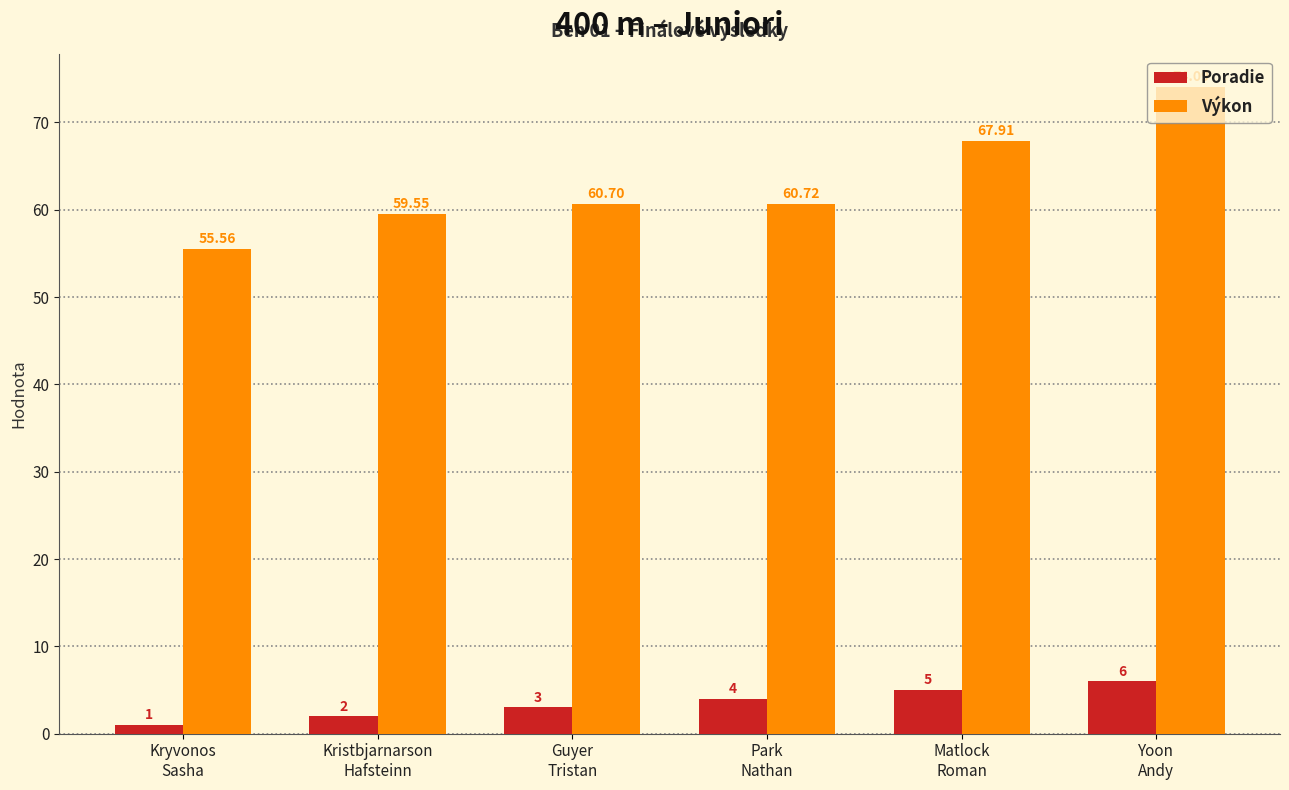

What is the value of the Poradie bar at the 6th from the left?

6.0